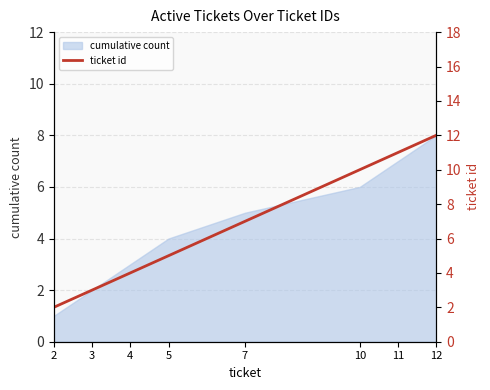

What is the ratio of the value at 11 to the value at 2?

5.5